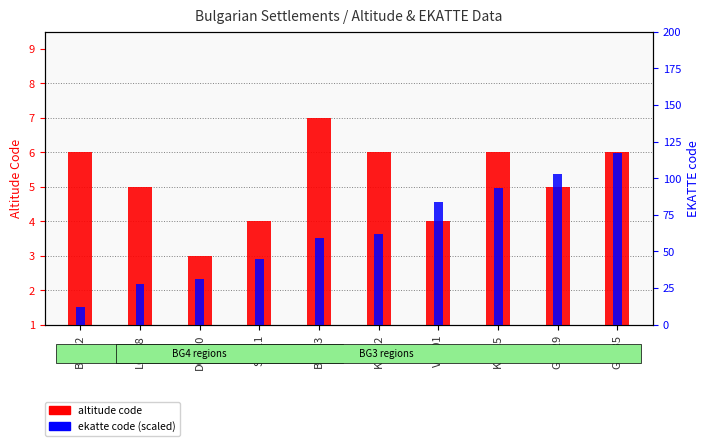

At which label does ekatte code (scaled) first exceed 62?

VAR01